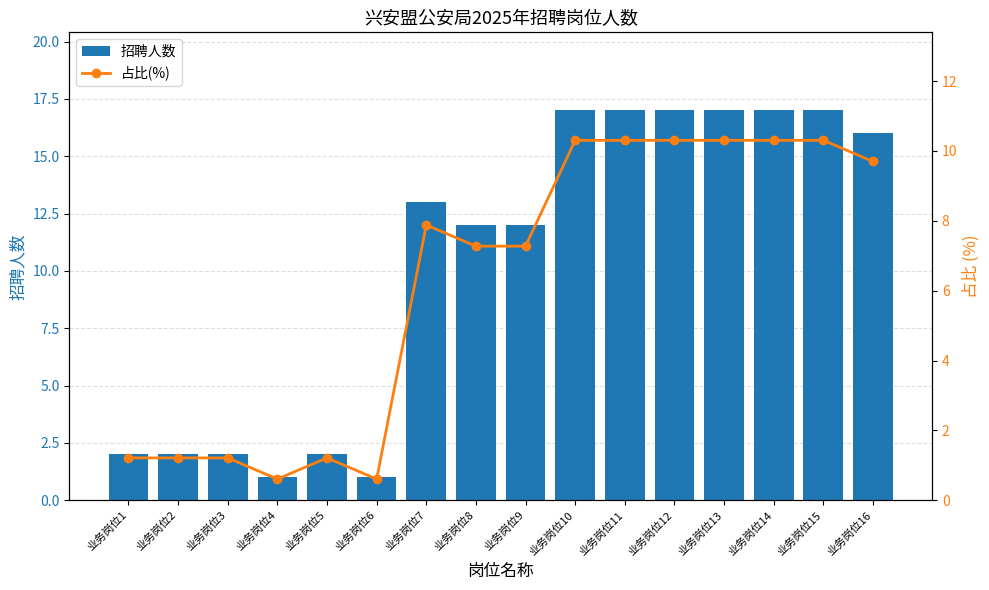

Is the value of 占比(%) at 业务岗位2 greater than the value of 招聘人数 at 业务岗位16?

No